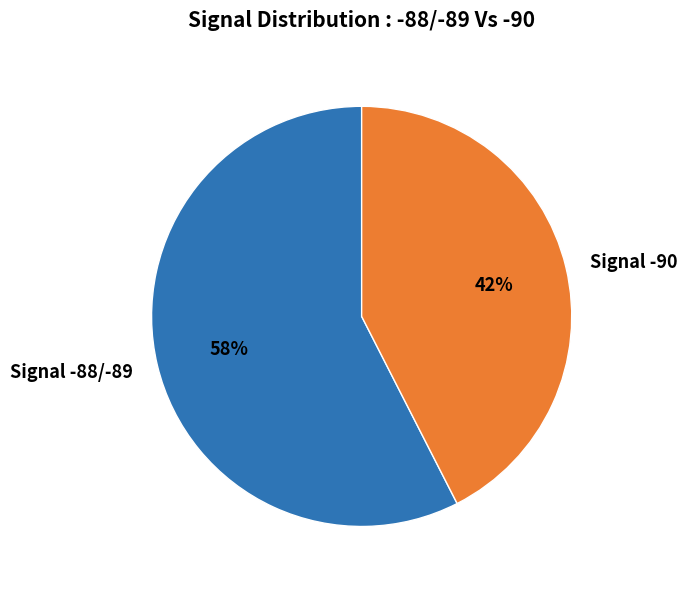

How many segments does this pie chart have?

2